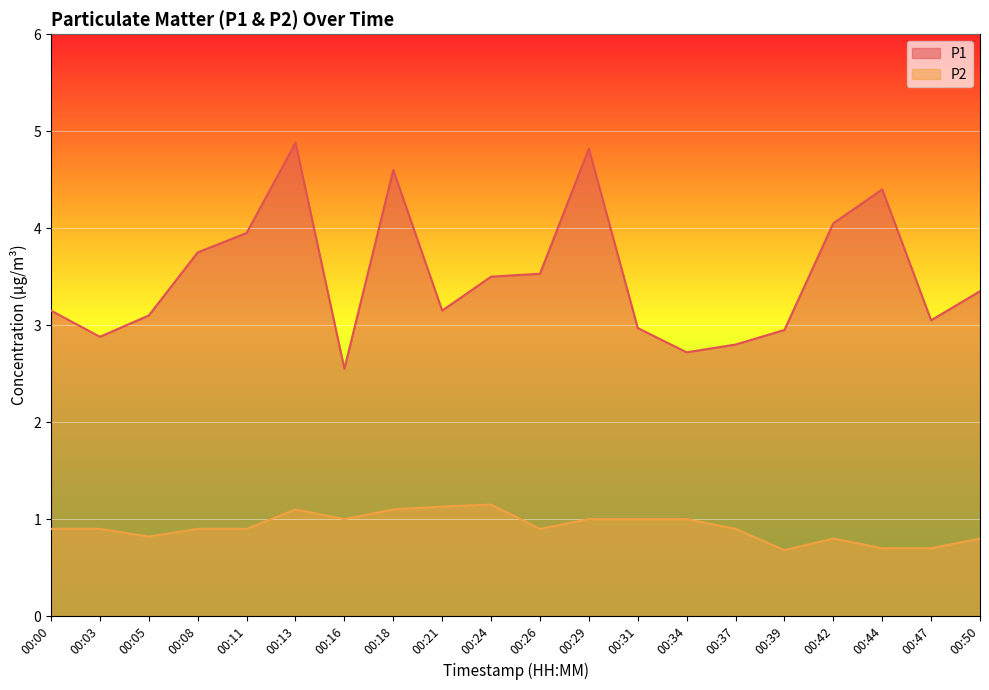

At which label does P1 first exceed 3?

00:00